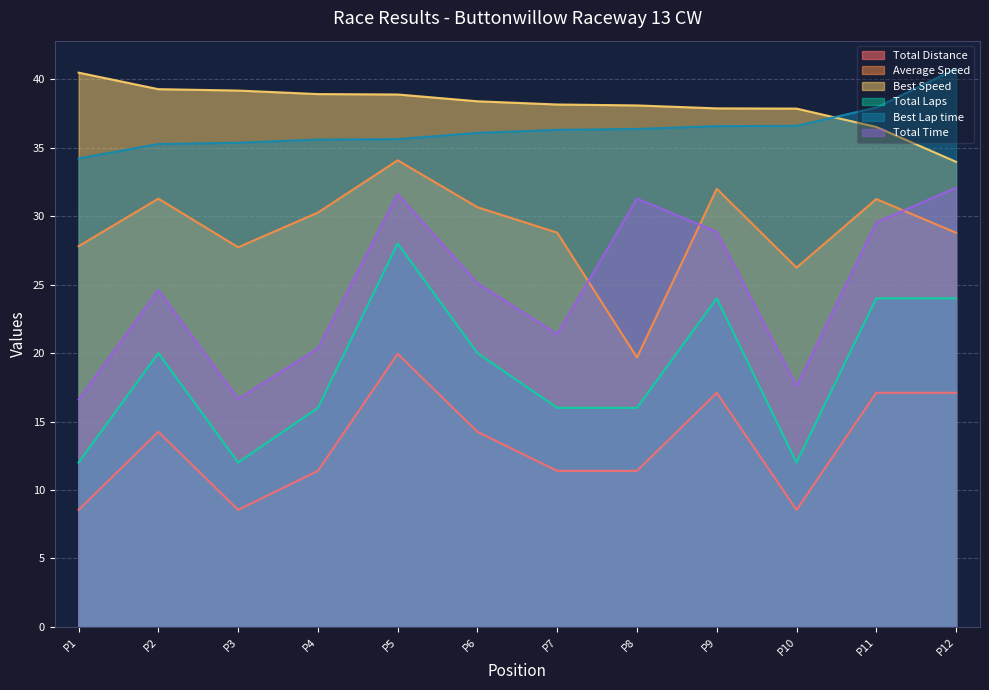

What is the minimum value shown in the chart?

8.6